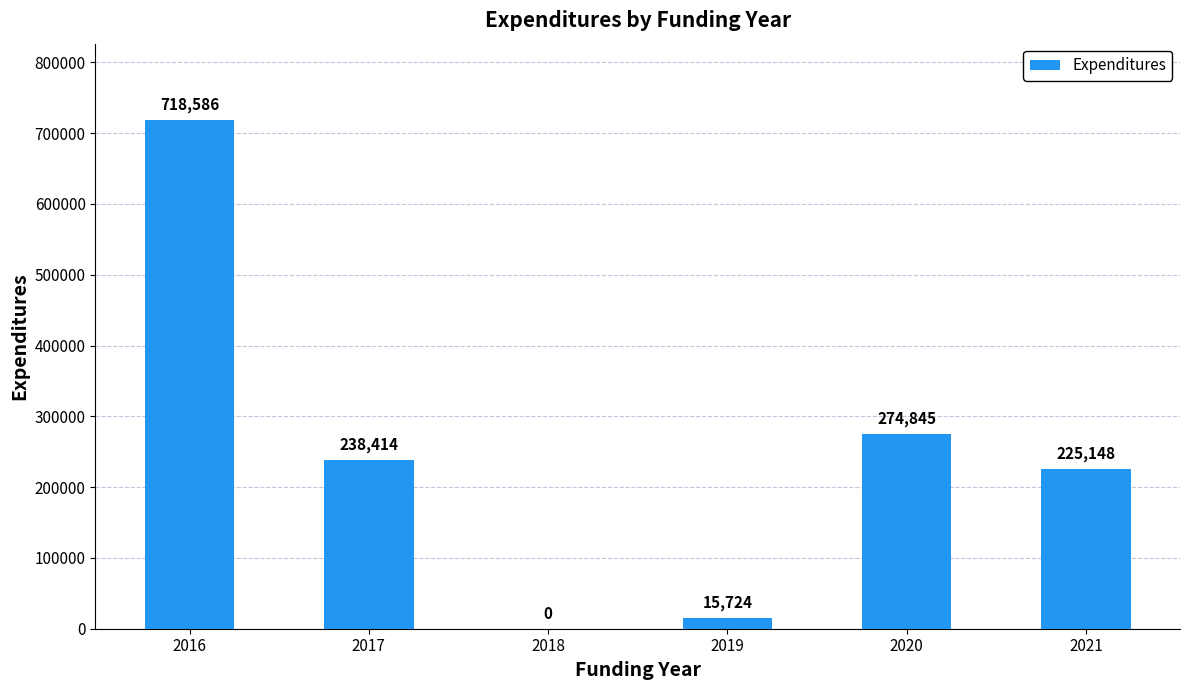

What is the average value?

245453